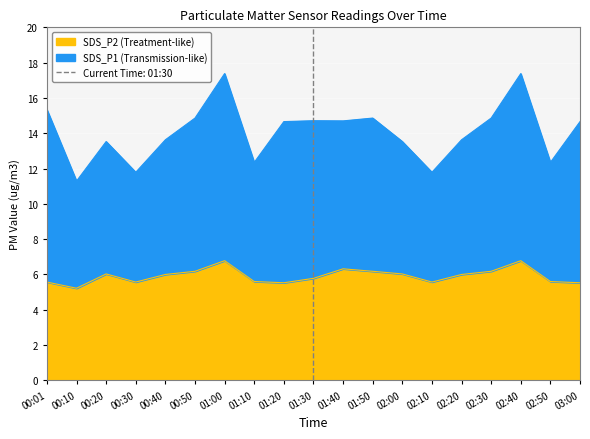

True or false: SDS_P1 and SDS_P2 cross at least once.

False